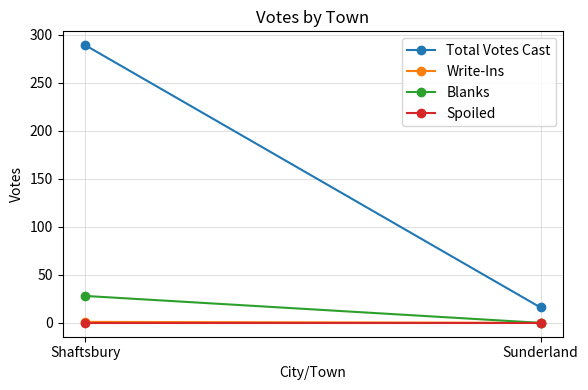

What is the value of the Blanks point at the 1st from the left?

28